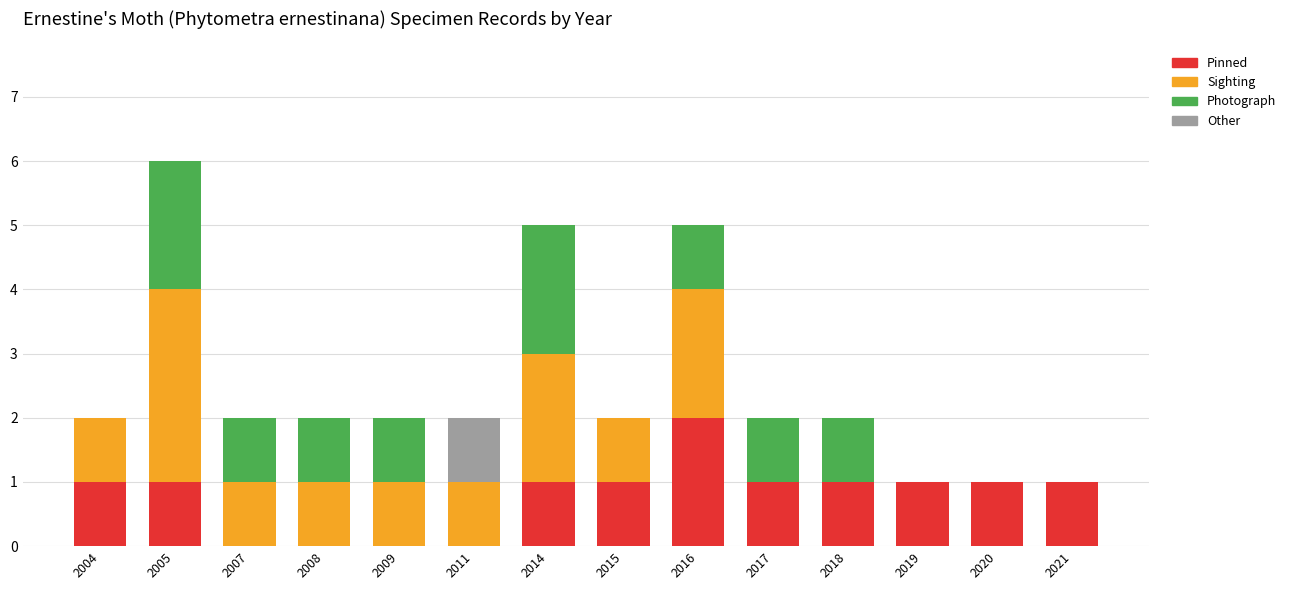

At which category is the sum across all series the highest?

2005